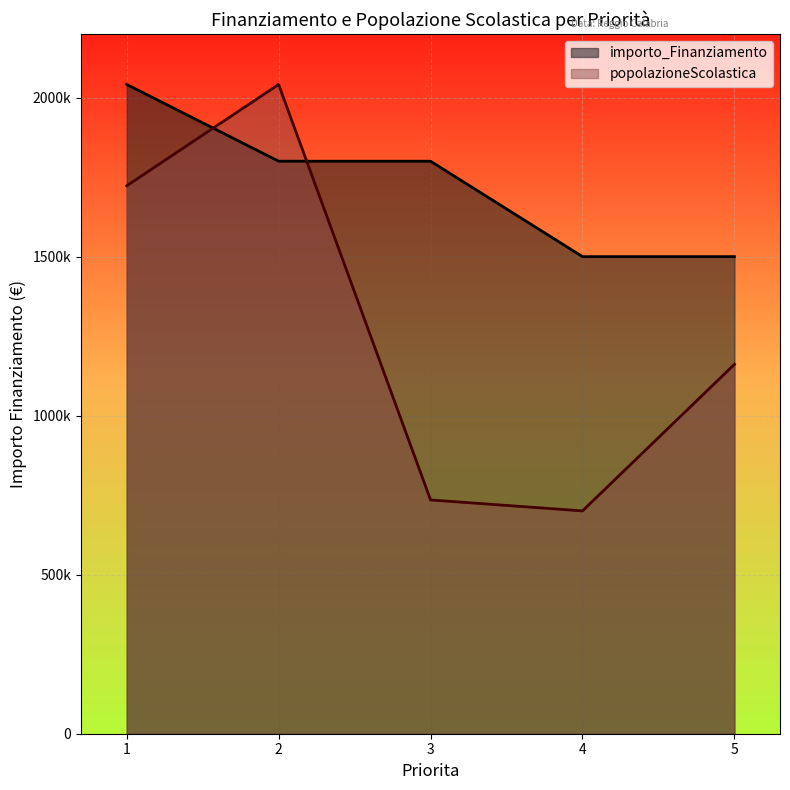

Between 4 and 3, which is larger?

3